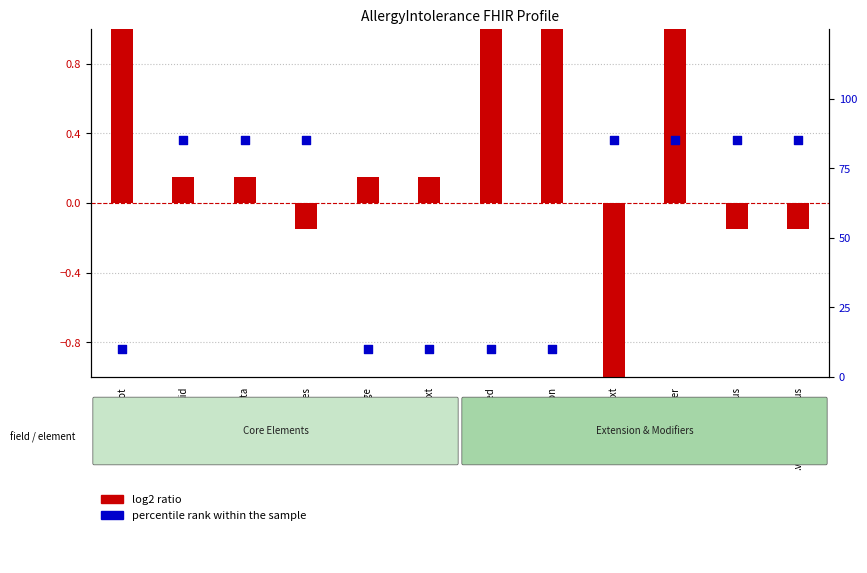

At how many categories does at least one series exceed 56?

7